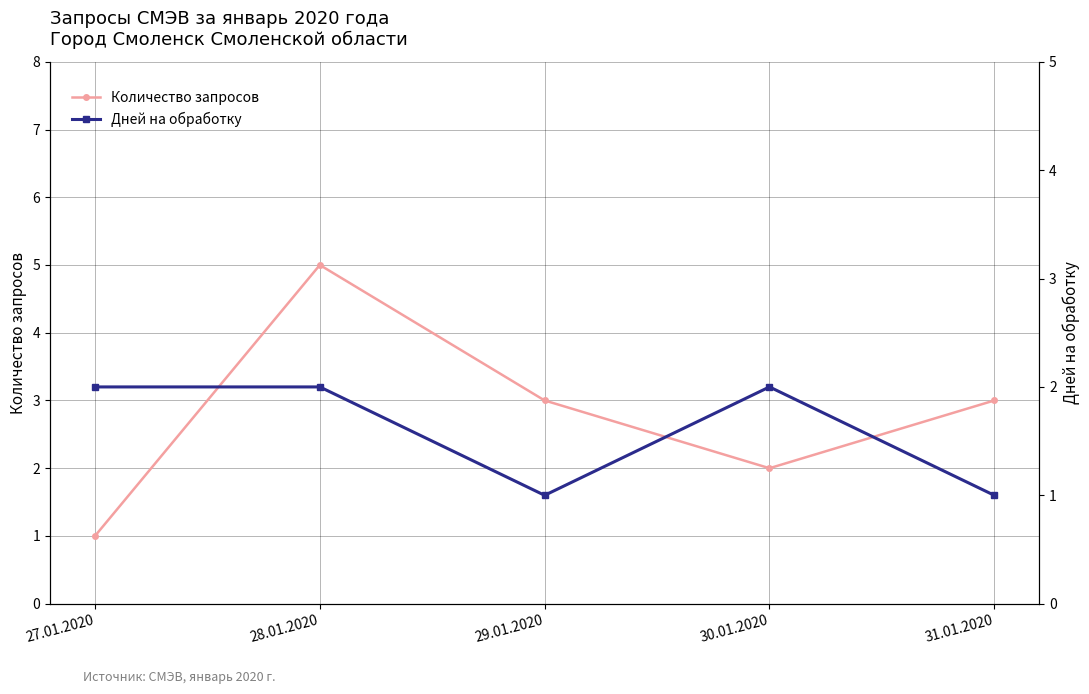

How many data points in Количество запросов are less than 3?

2